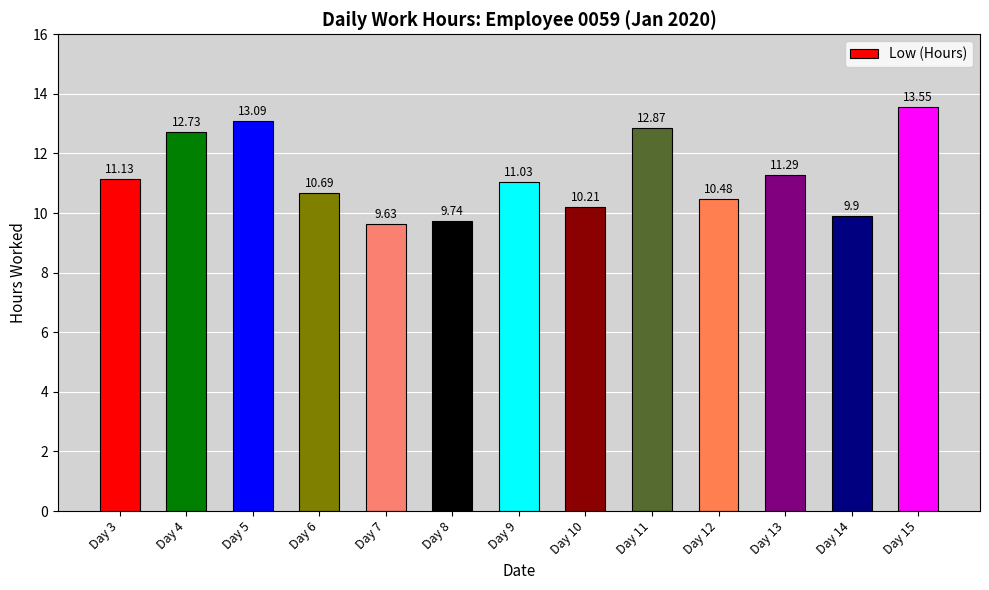

Which category has the highest value across all series?

Day 15